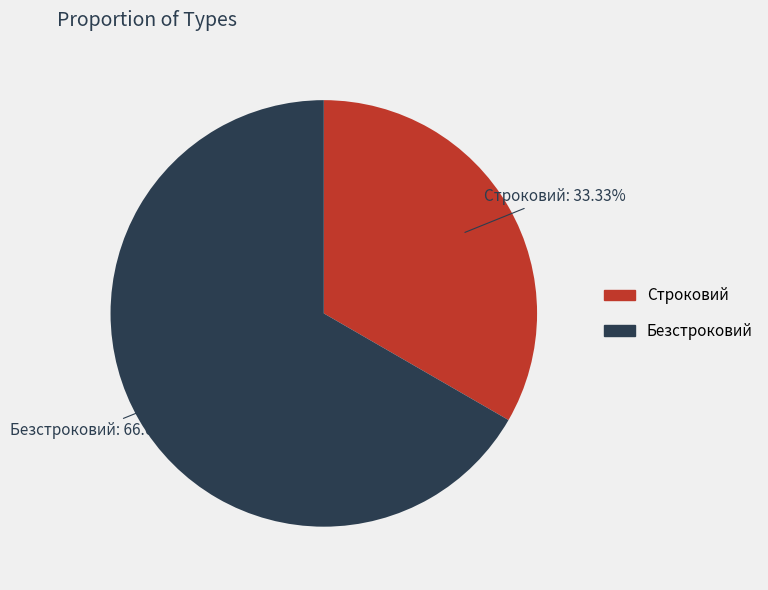

To the nearest percent, what is the difference between the Строковий and Безстроковий slice percentages?

33%